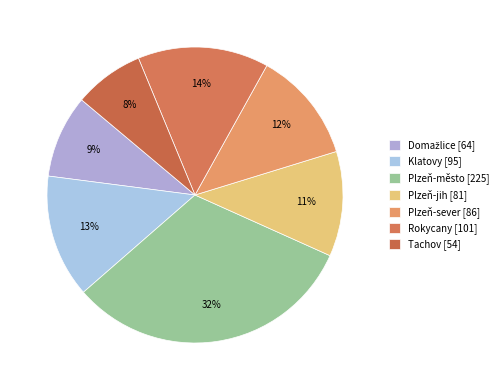

Combined, do Domažlice and Plzeň-město account for over 50%?

No